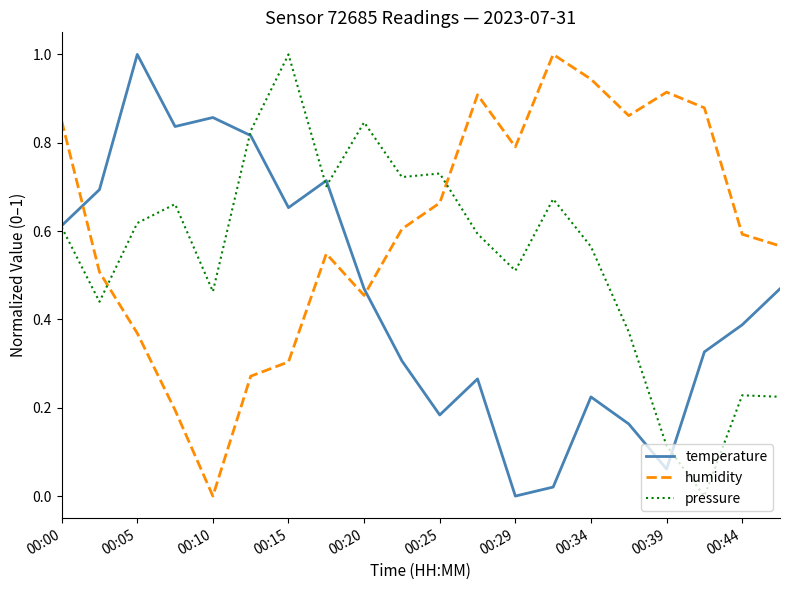

True or false: temperature and humidity cross at least once.

True